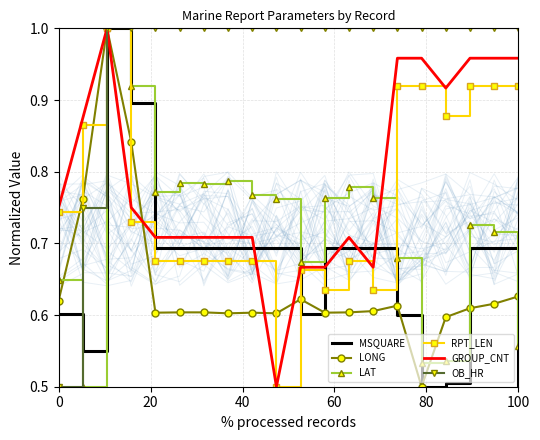

In GROUP_CNT, how many points are lower than both neighbors (excluding endpoints)?

3